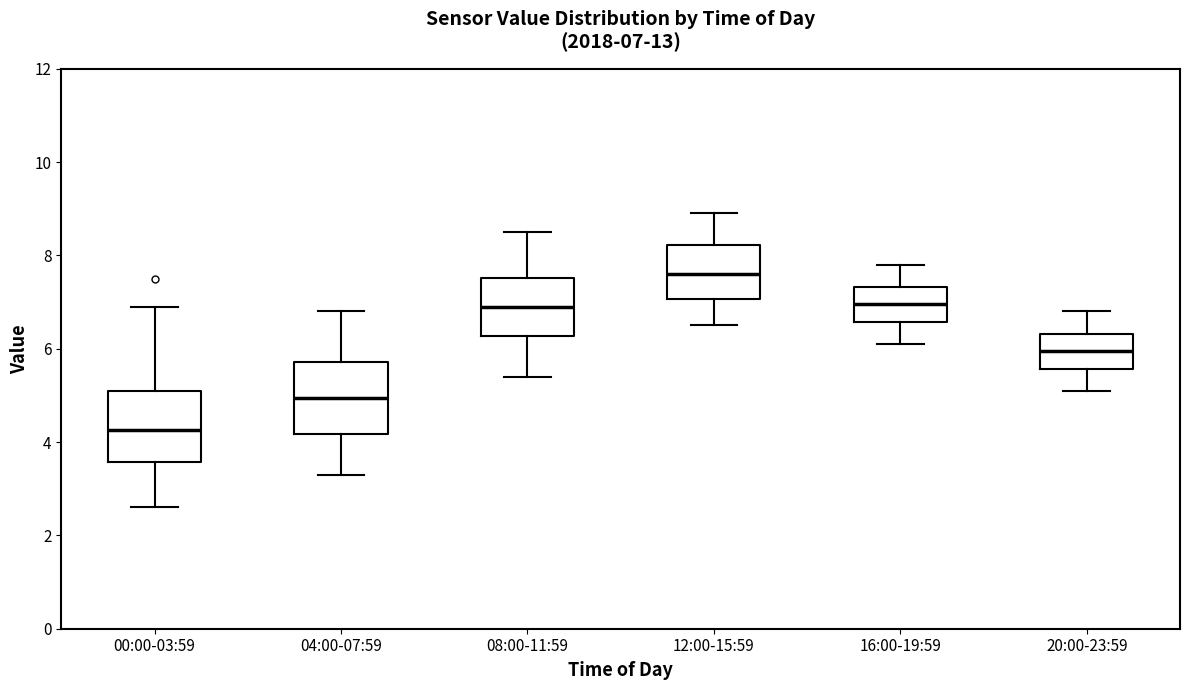

Which box's median line is the lowest?

00:00-03:59